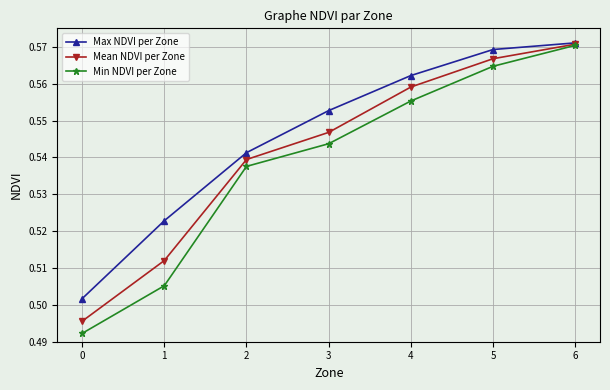

Does the chart have visible grid lines?

Yes